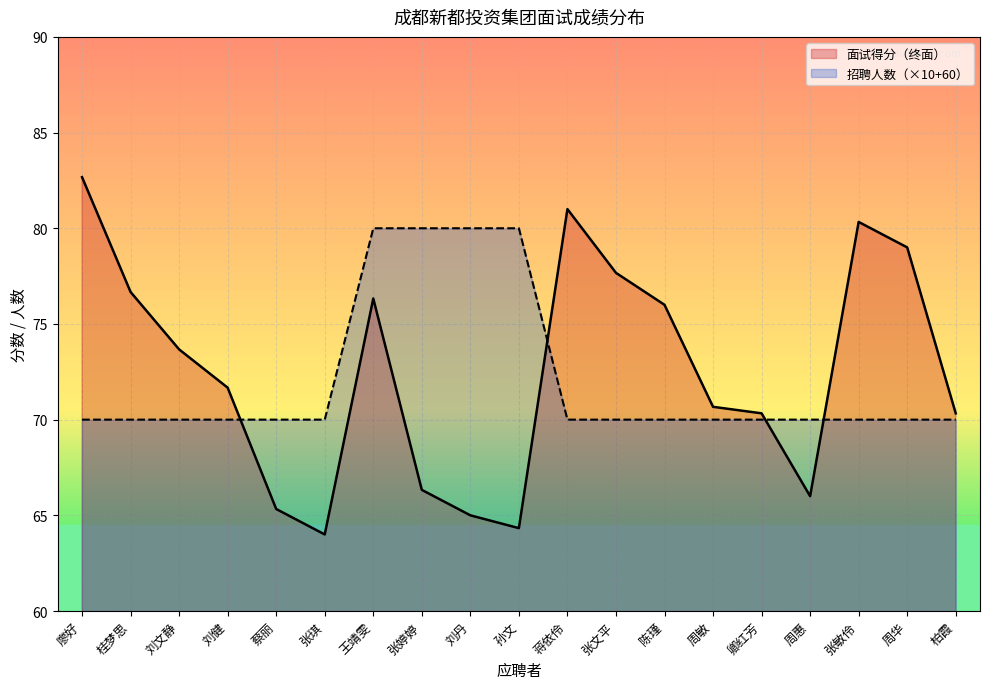

What is the minimum value shown in the chart?

64.0